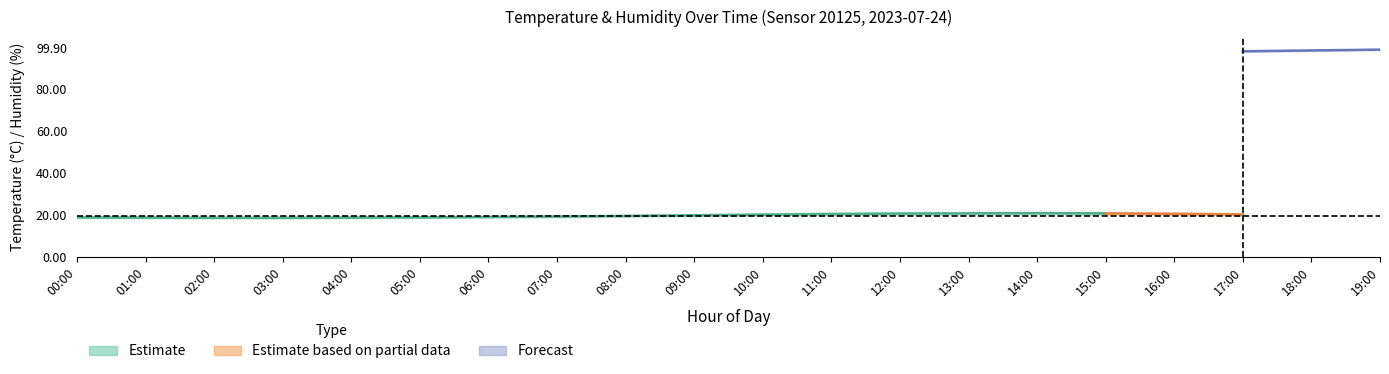

True or false: temperature has more than 0 points higher than both neighbors.

True